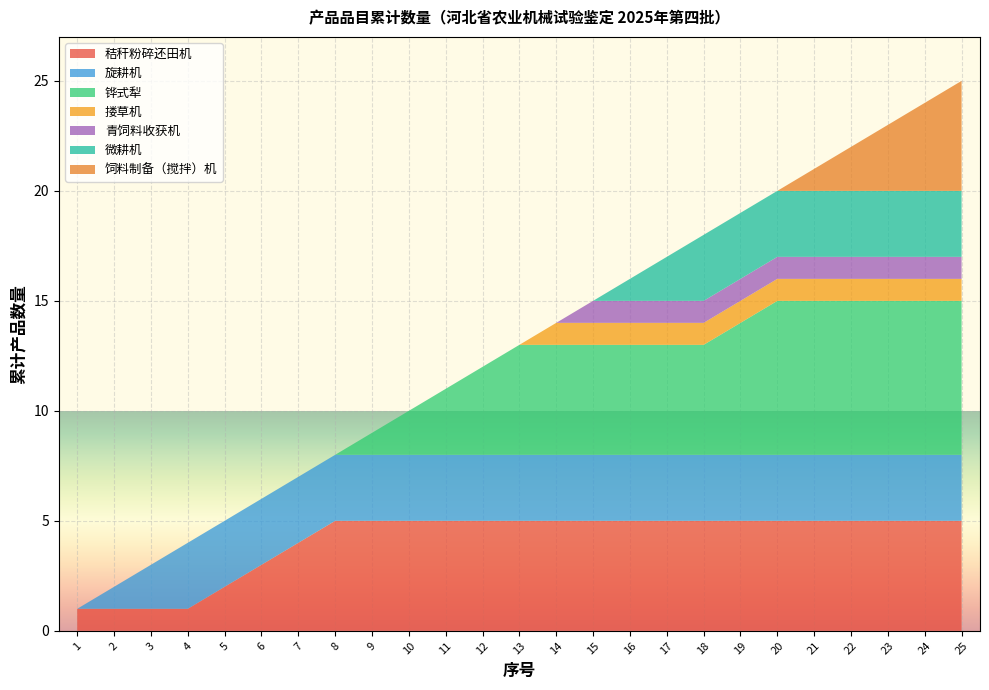

What is the maximum value for 秸秆粉碎还田机?

5